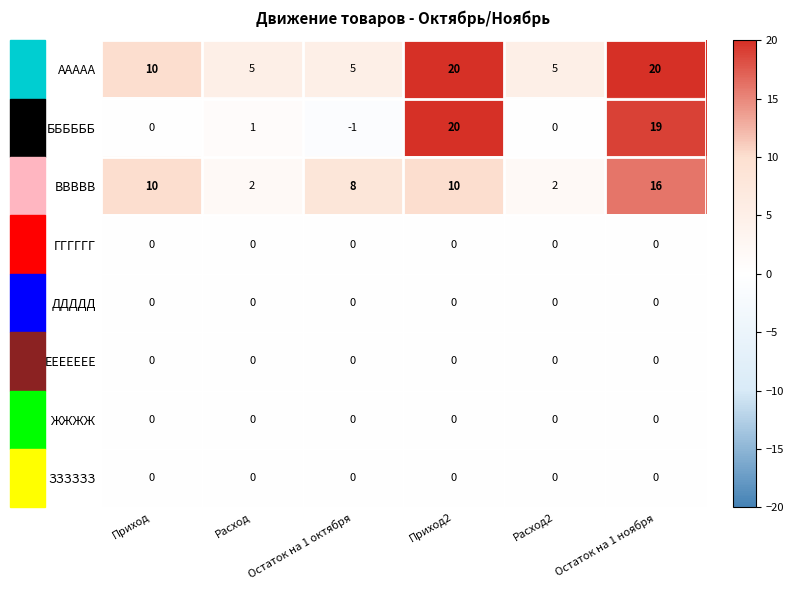

Which category has the lowest value across all series?

Остаток на 1 октября